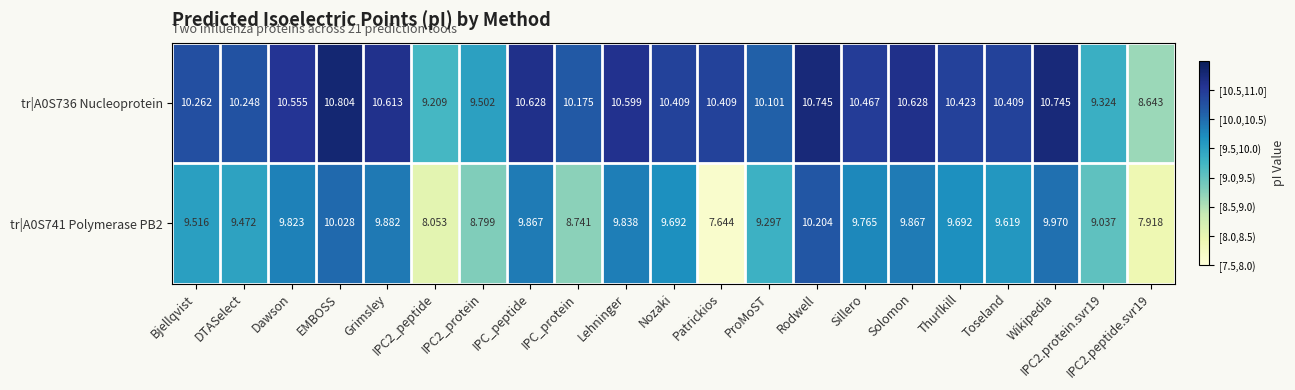

Rank the series by their maximum value, from lowest to highest.

tr|A0S741 Polymerase PB2, tr|A0S736 Nucleoprotein